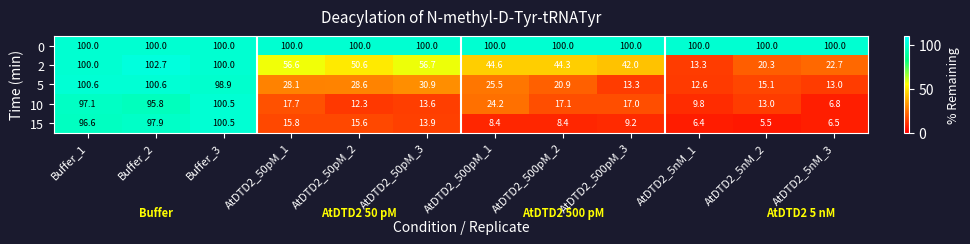

What is the lowest value of the 5 series?

12.6